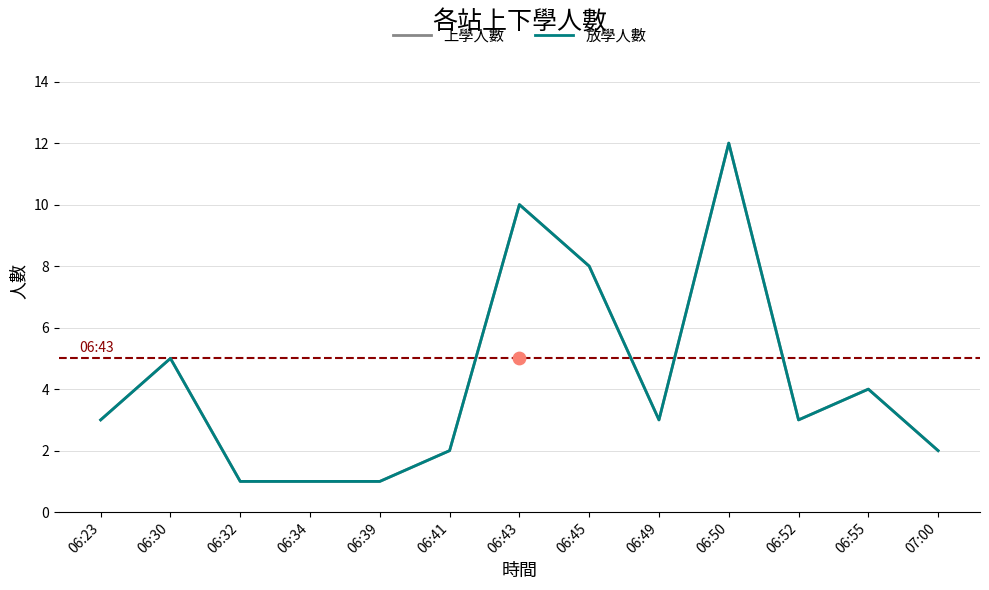

What is the total value across all series at 06:41?

4